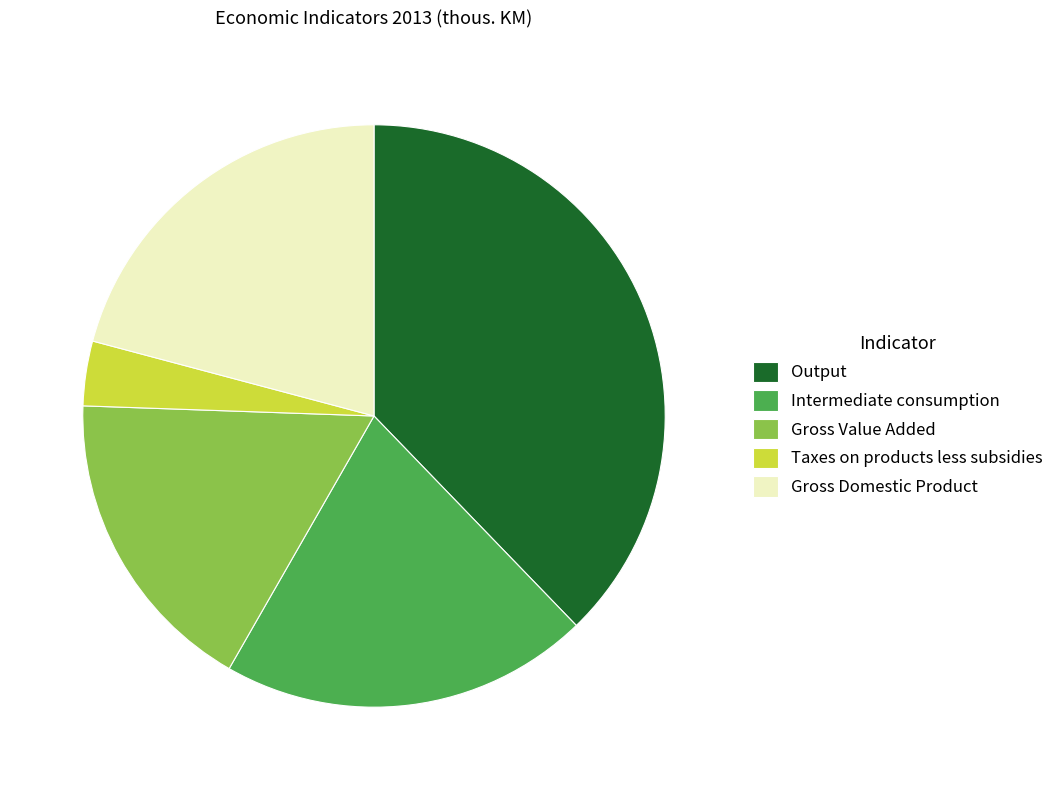

Approximately how many times larger is the value at Output compared to Gross Domestic Product?

1.8